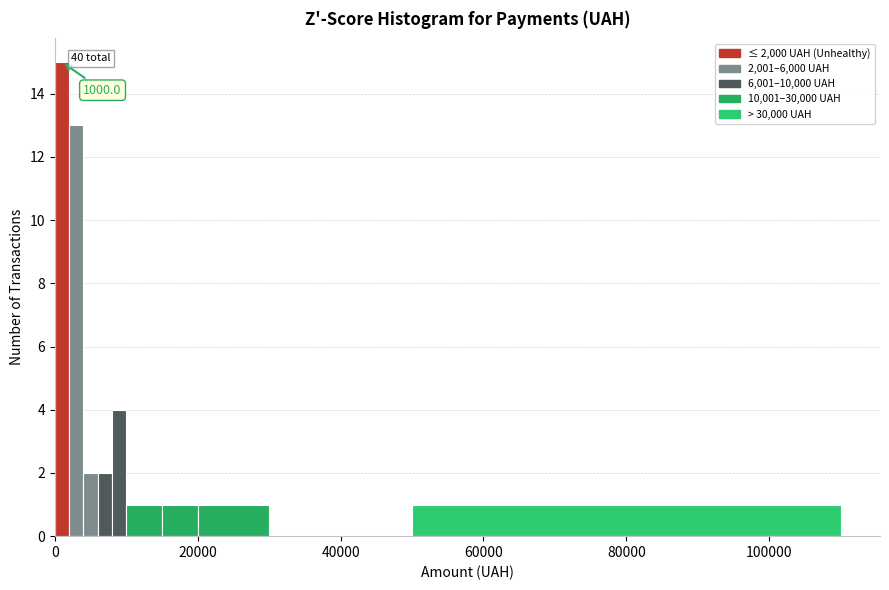

Around what value on the x-axis is the tallest bar? Give the approximate position of its centre, as read against the axis.

2000